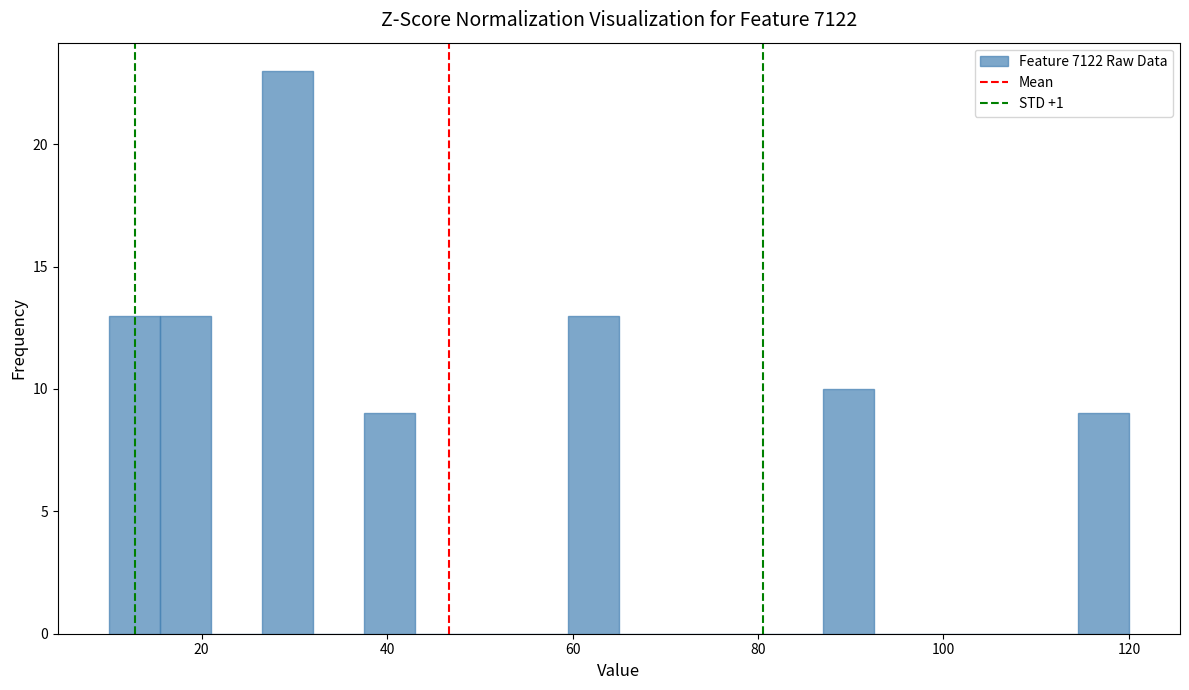

Around what value on the x-axis is the tallest bar? Give the approximate position of its centre, as read against the axis.

30